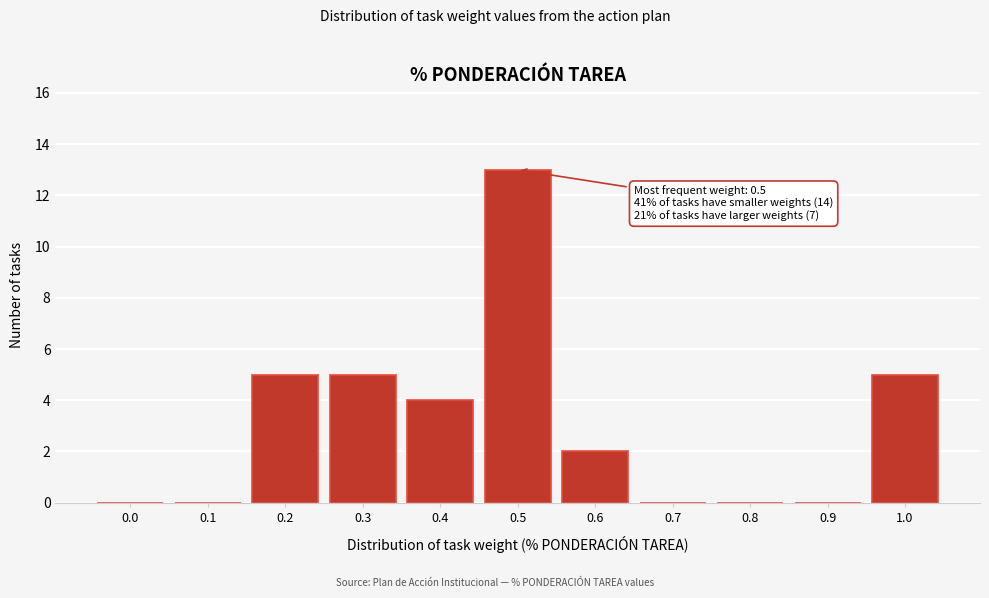

Reading left to right, transcribe all the data shown in this chart.

0.0=0	0.1=0	0.2=5	0.3=5	0.4=4	0.5=13	0.6=2	0.7=0	0.8=0	0.9=0	1.0=5